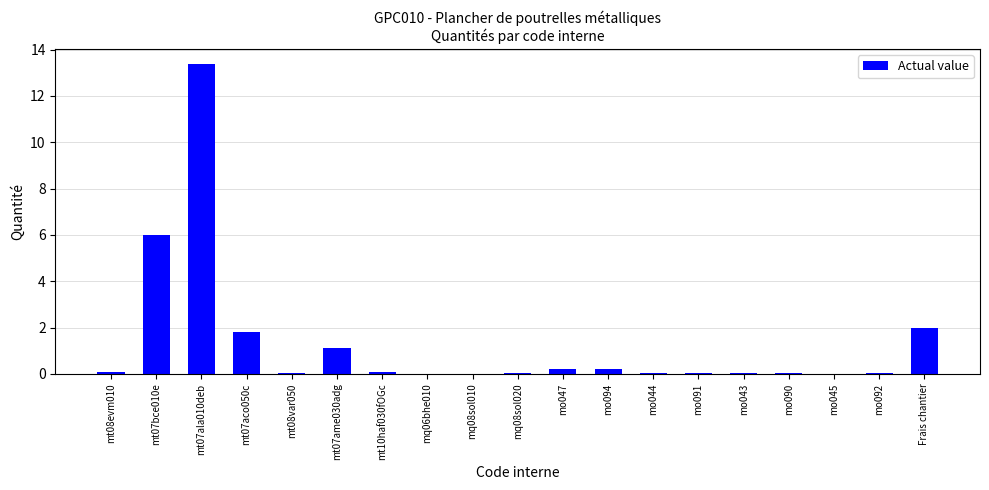

What is the greatest value displayed?

13.4